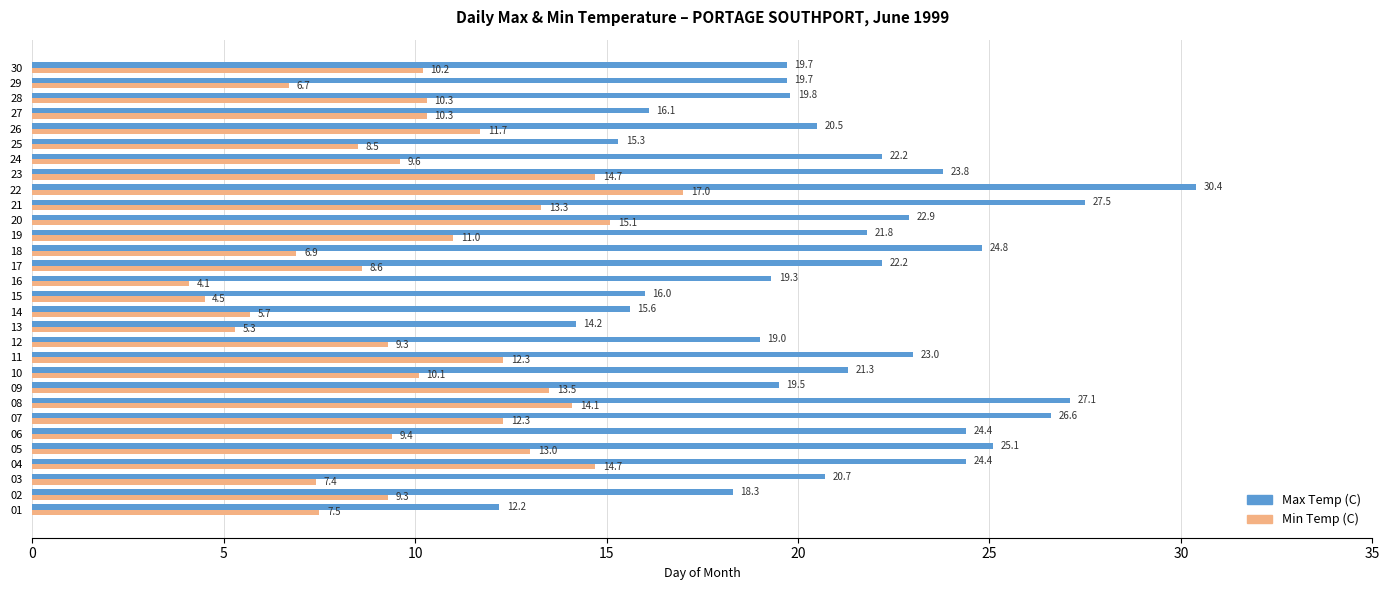

What are all the series names shown in the legend?

Max Temp (C), Min Temp (C)